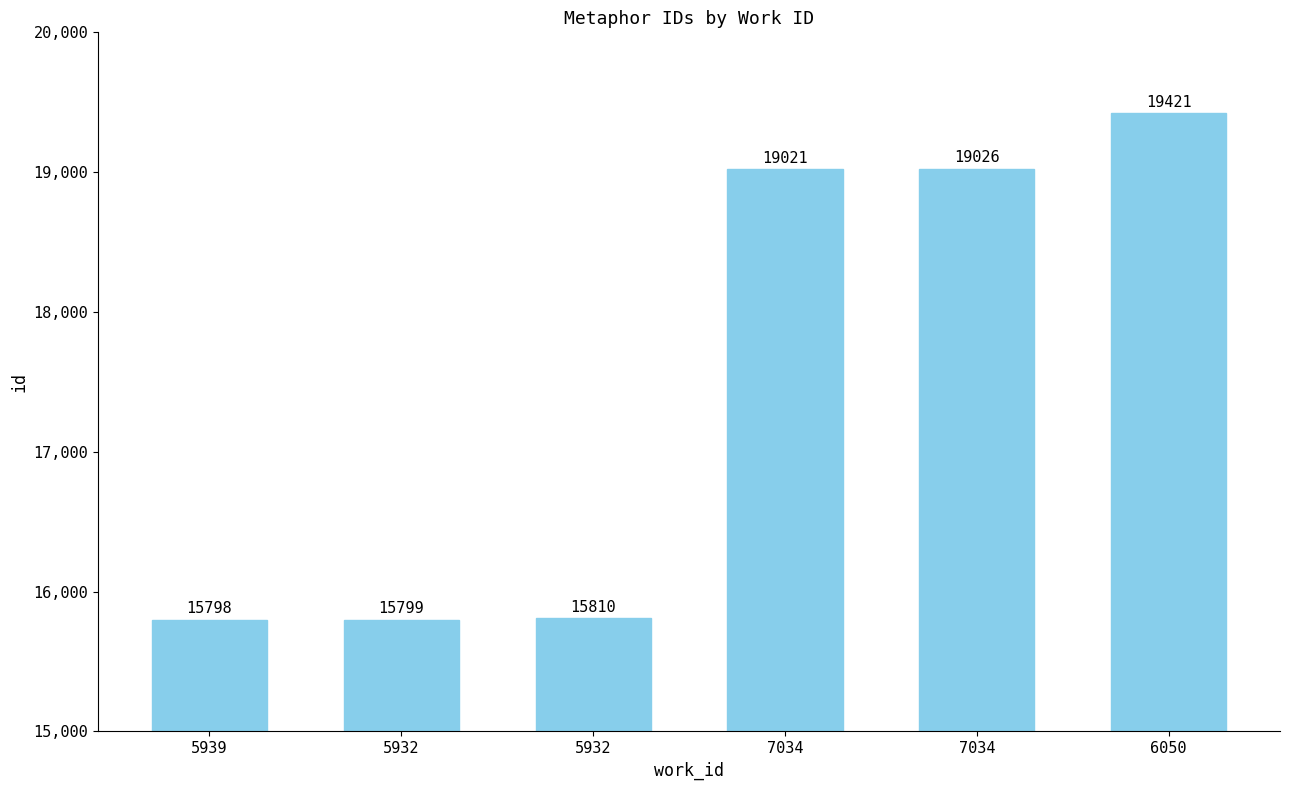

Reading left to right, transcribe all the data shown in this chart.

5939=15798	5932=15799	5932=15810	7034=19021	7034=19026	6050=19421